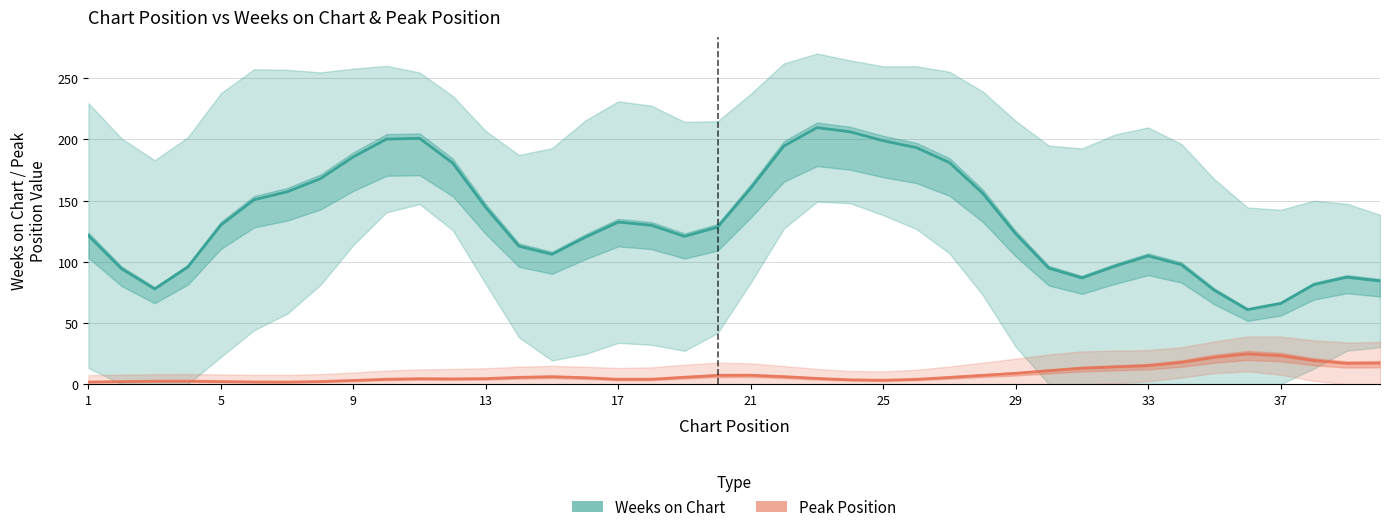

True or false: Peak Position has more than 2 interior local peaks.

True